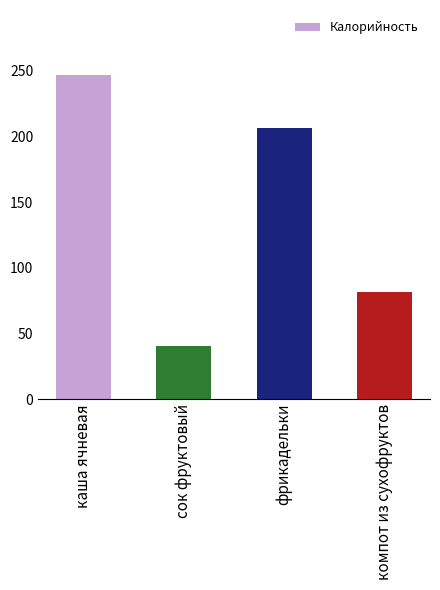

How many values are below 206?

2